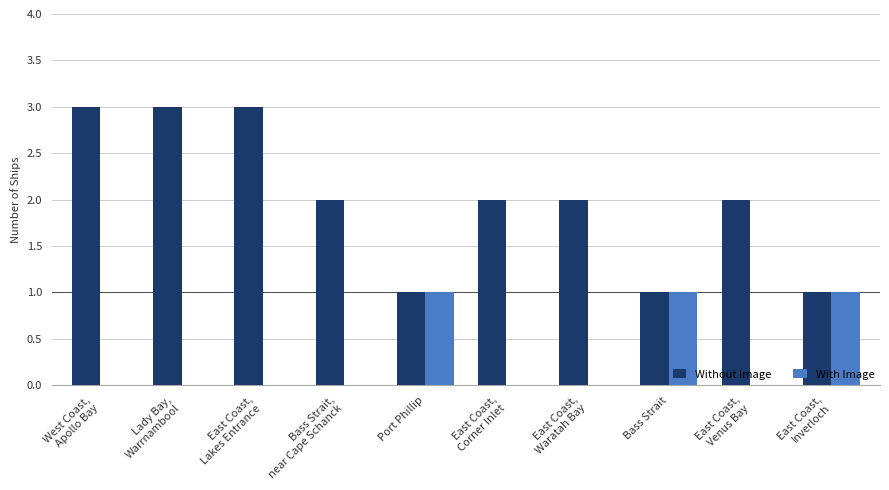

What is the maximum value shown in the chart?

3